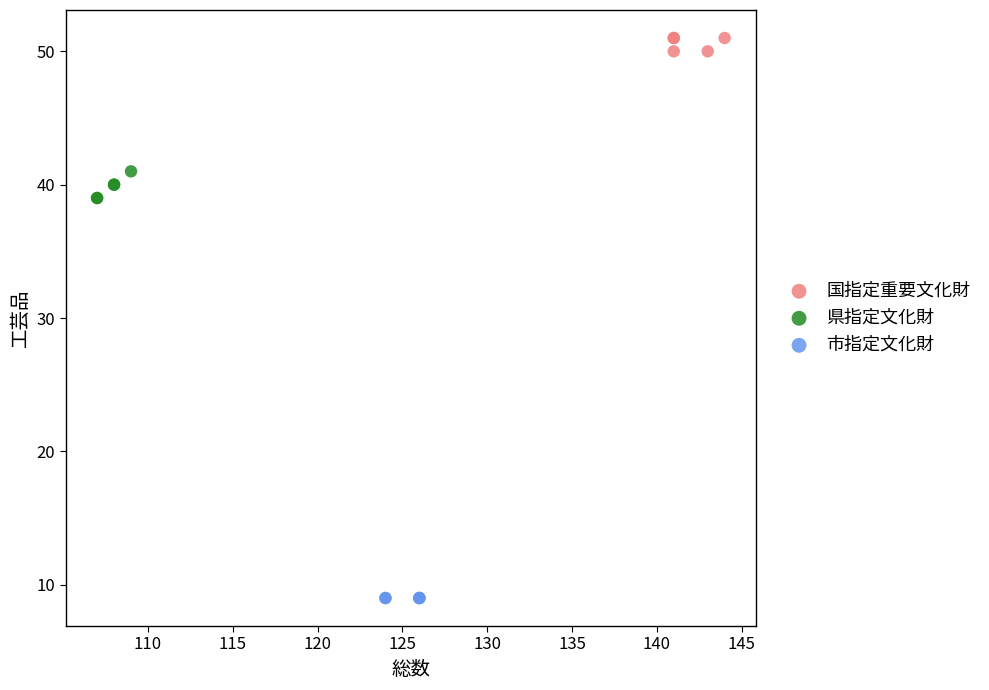

Which series contains the lowest Y value?

市指定文化財